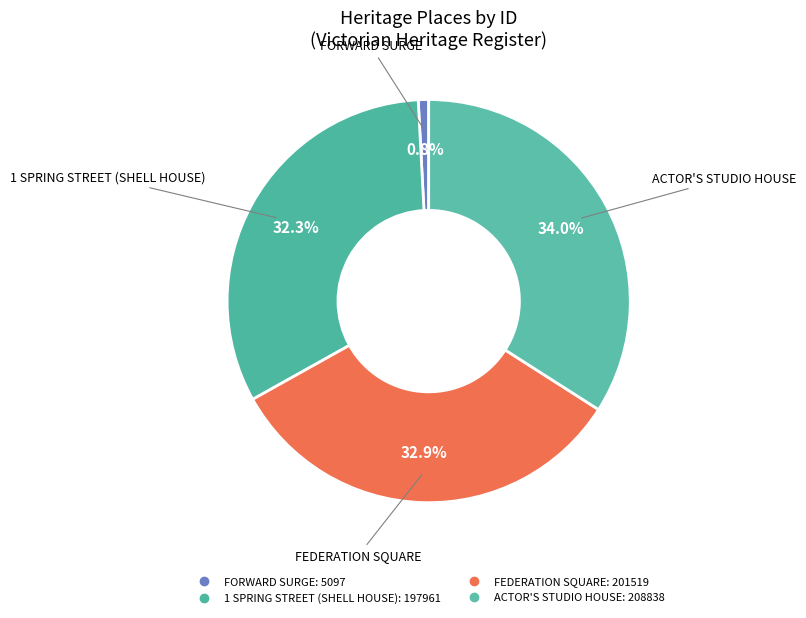

Between ACTOR'S STUDIO HOUSE and FEDERATION SQUARE, which is larger?

ACTOR'S STUDIO HOUSE